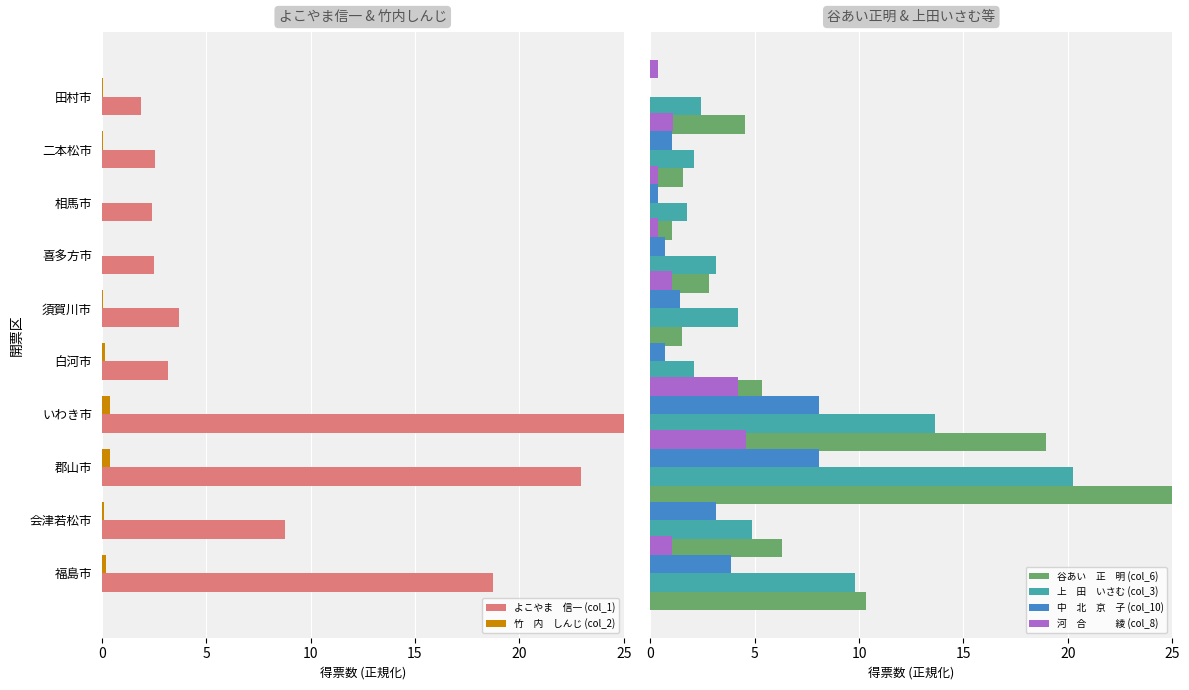

What is the average value of the 谷あい　正　明 (col_6) series?

7.7